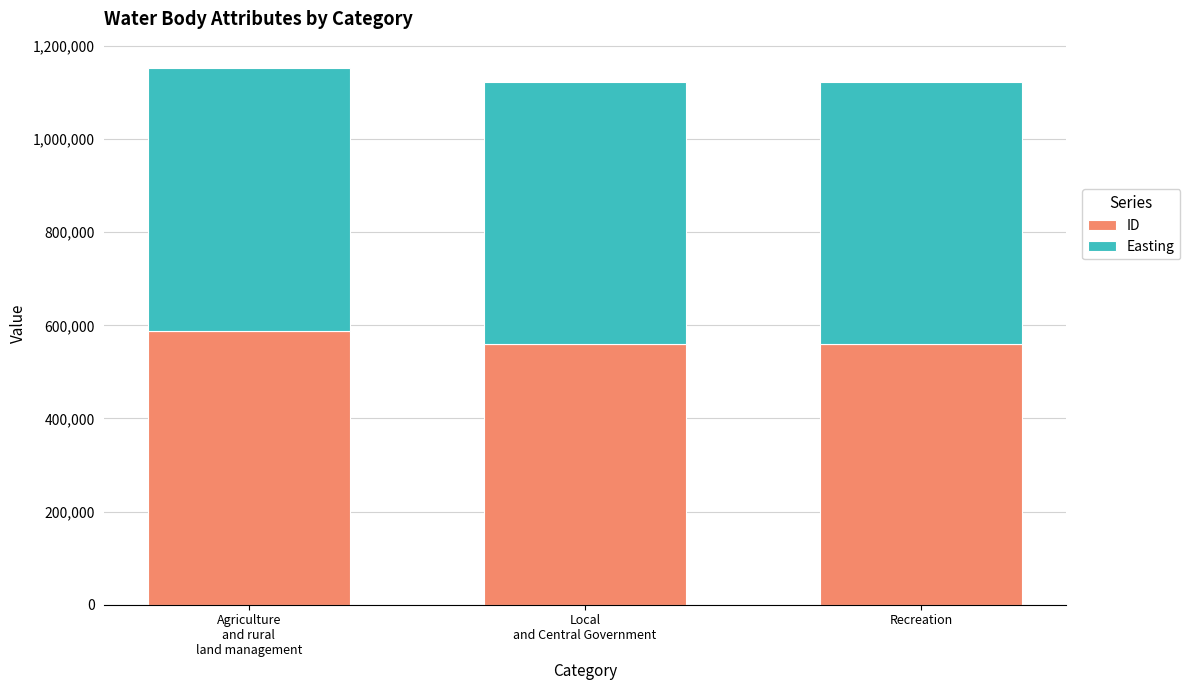

What is the minimum value for ID?

560094